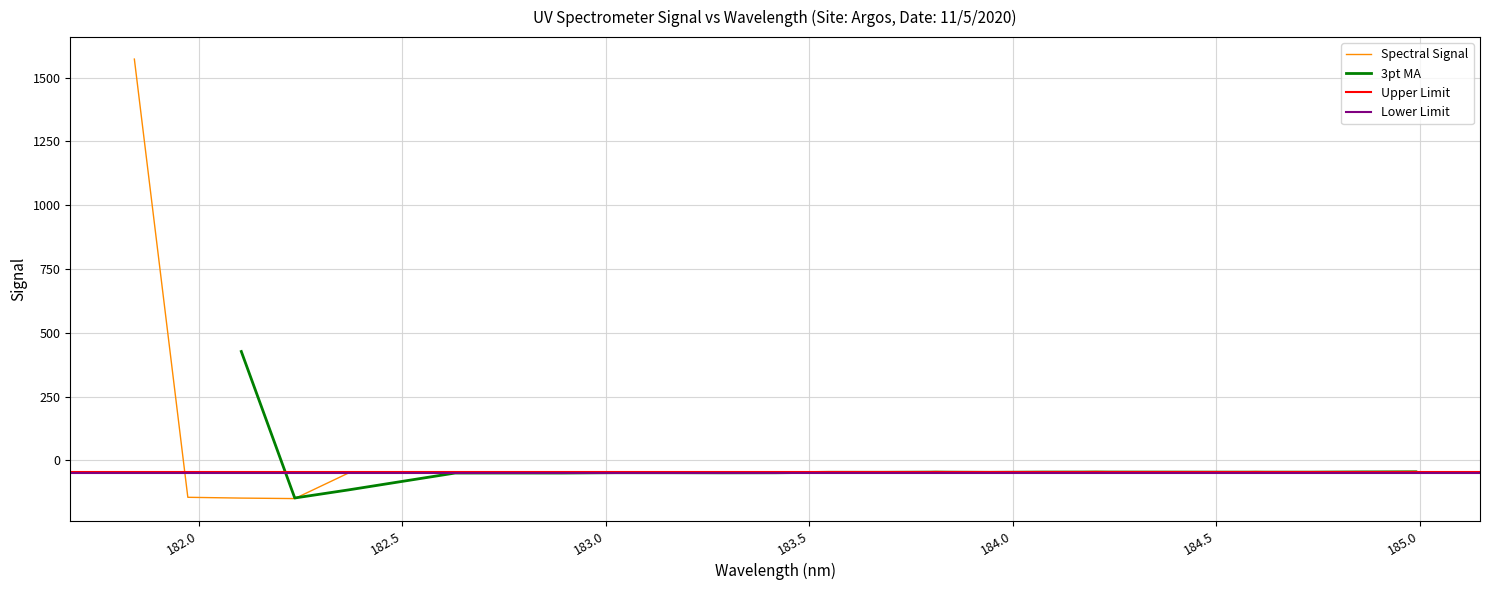

How many interior local peaks (higher than both neighbors) does the data have?

6